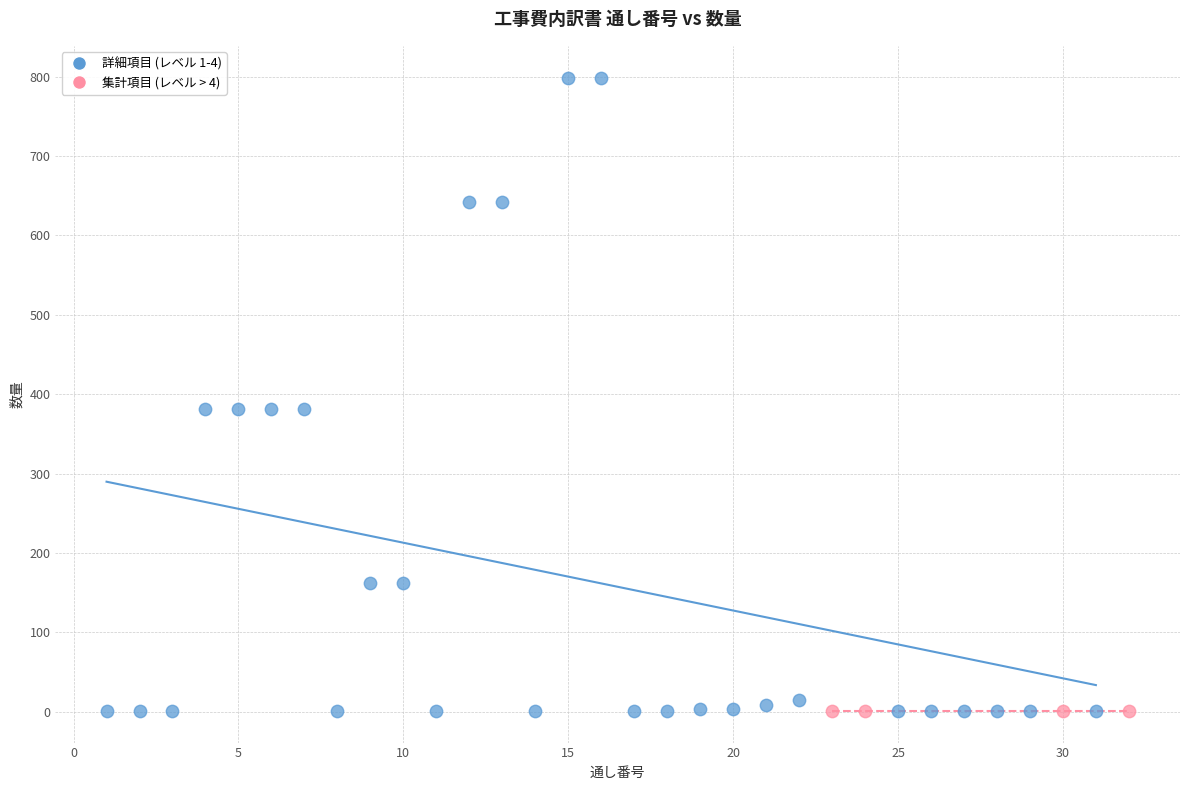

Which series reaches the maximum Y coordinate?

詳細項目 (レベル 1-4)